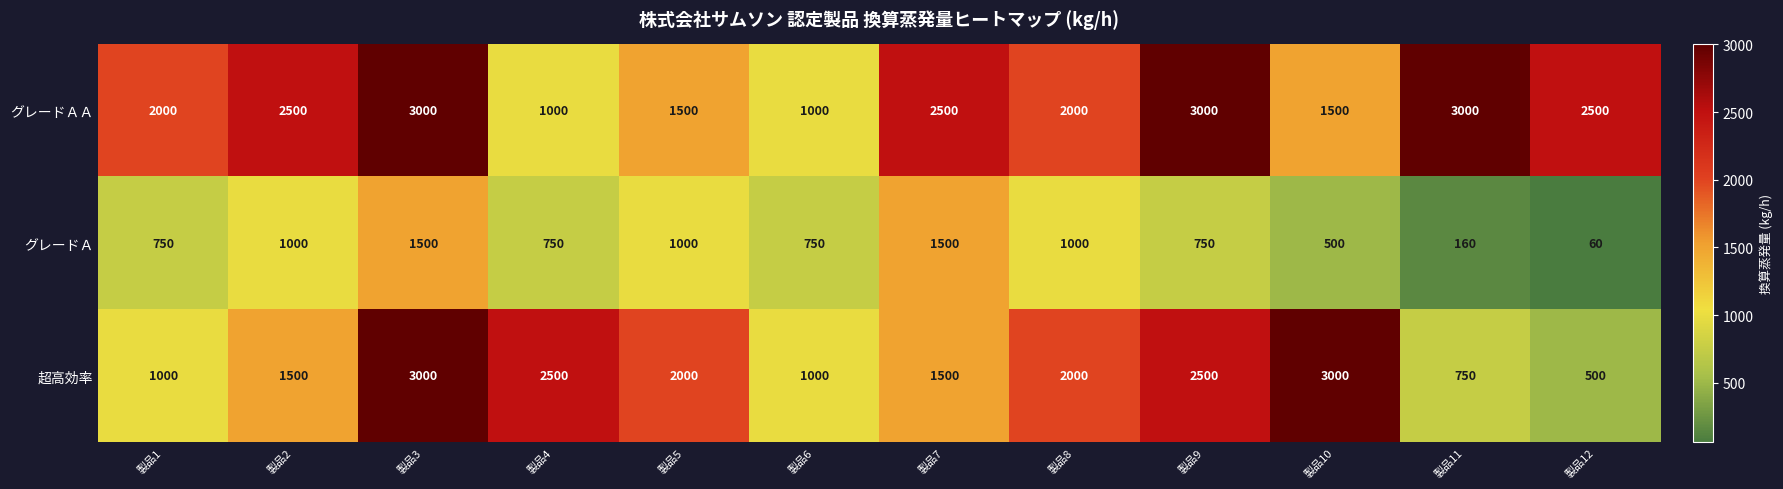

Which series has the widest spread of values?

超高効率